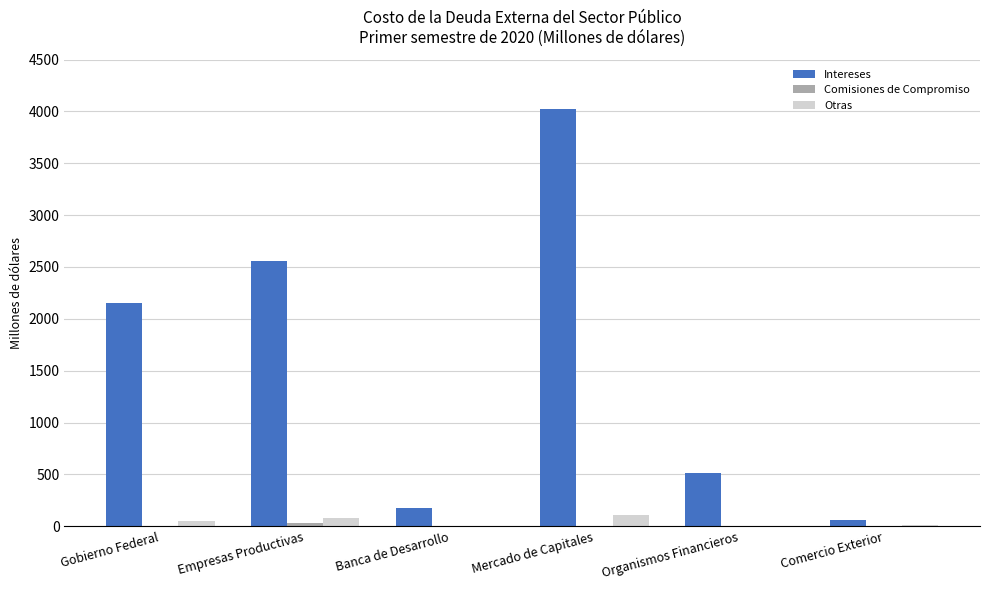

Which category has the highest value across all series?

Mercado de Capitales